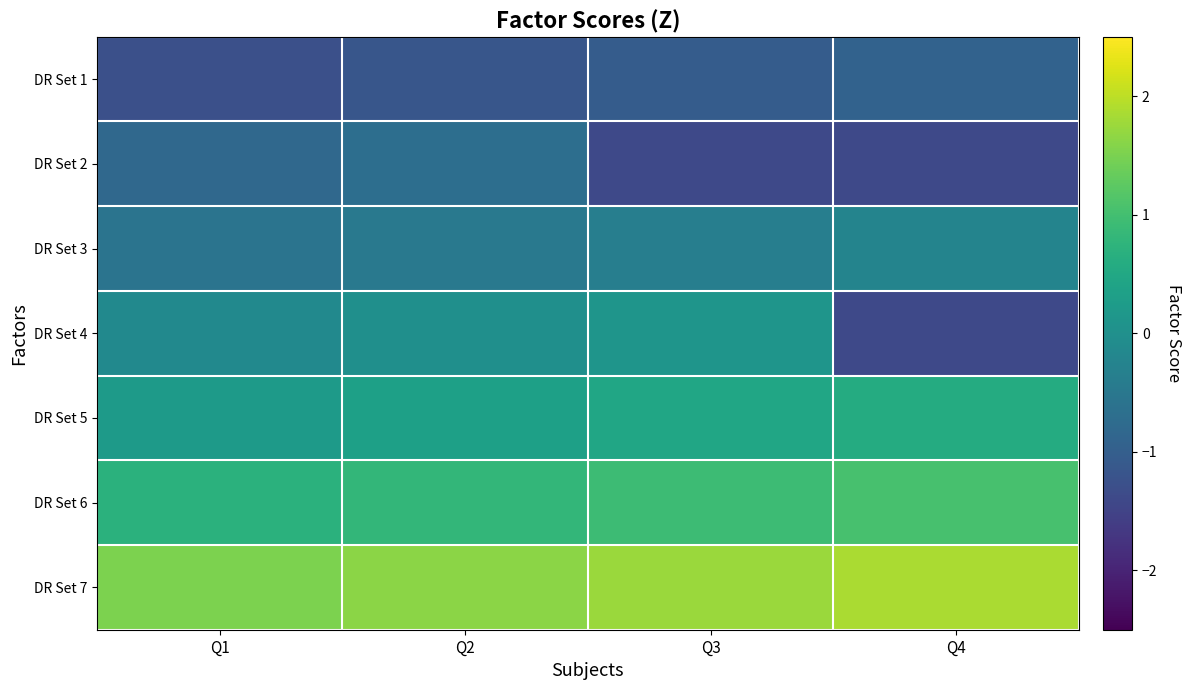

Reading left to right, what are all the values shown in this chart?

DR Set 1: Q1=-1.3	Q2=-1.2	Q3=-1.1	Q4=-0.9
DR Set 2: Q1=-0.8	Q2=-0.7	Q3=-1.4	Q4=-1.4
DR Set 3: Q1=-0.6	Q2=-0.5	Q3=-0.4	Q4=-0.2
DR Set 4: Q1=-0.1	Q2=-0.0	Q3=0.1	Q4=-1.4
DR Set 5: Q1=0.2	Q2=0.3	Q3=0.5	Q4=0.6
DR Set 6: Q1=0.7	Q2=0.8	Q3=0.9	Q4=1.0
DR Set 7: Q1=1.5	Q2=1.6	Q3=1.7	Q4=1.9